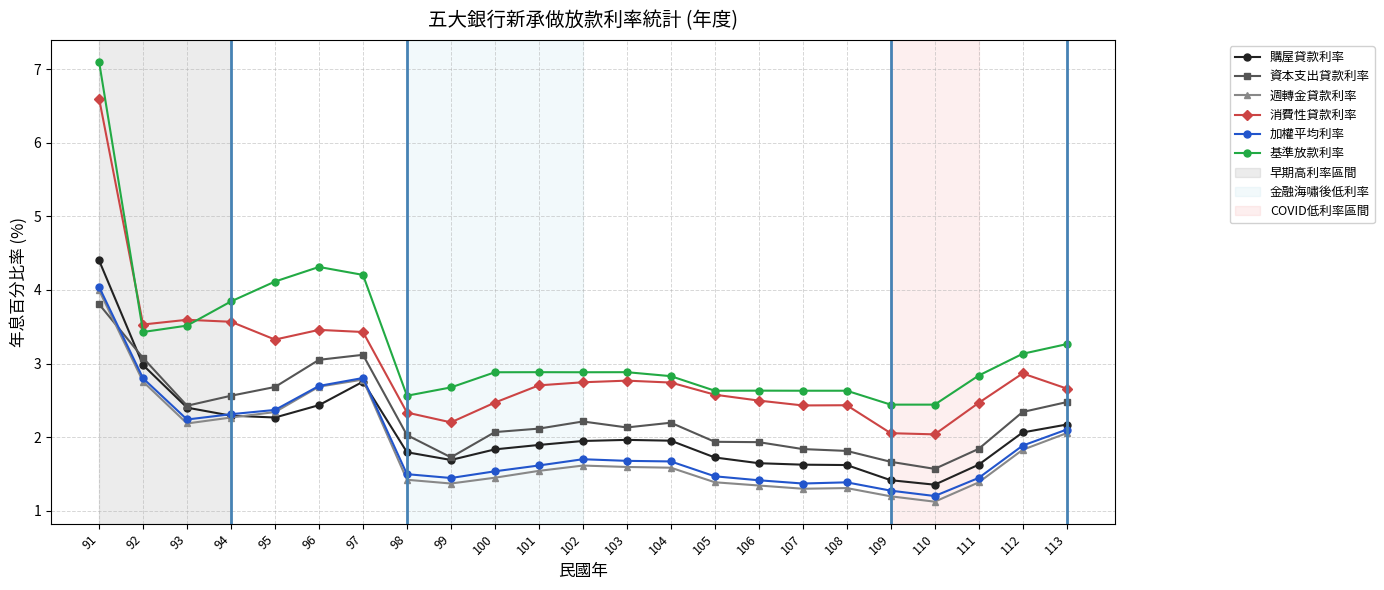

What value does the 基準放款利率 series have at 105?

2.6